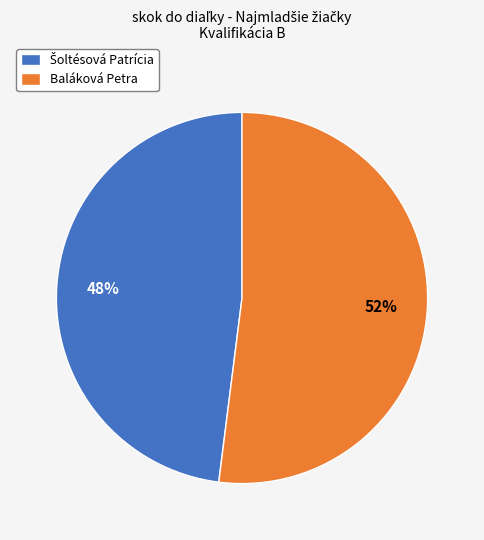

Count the number of slices in the pie.

2